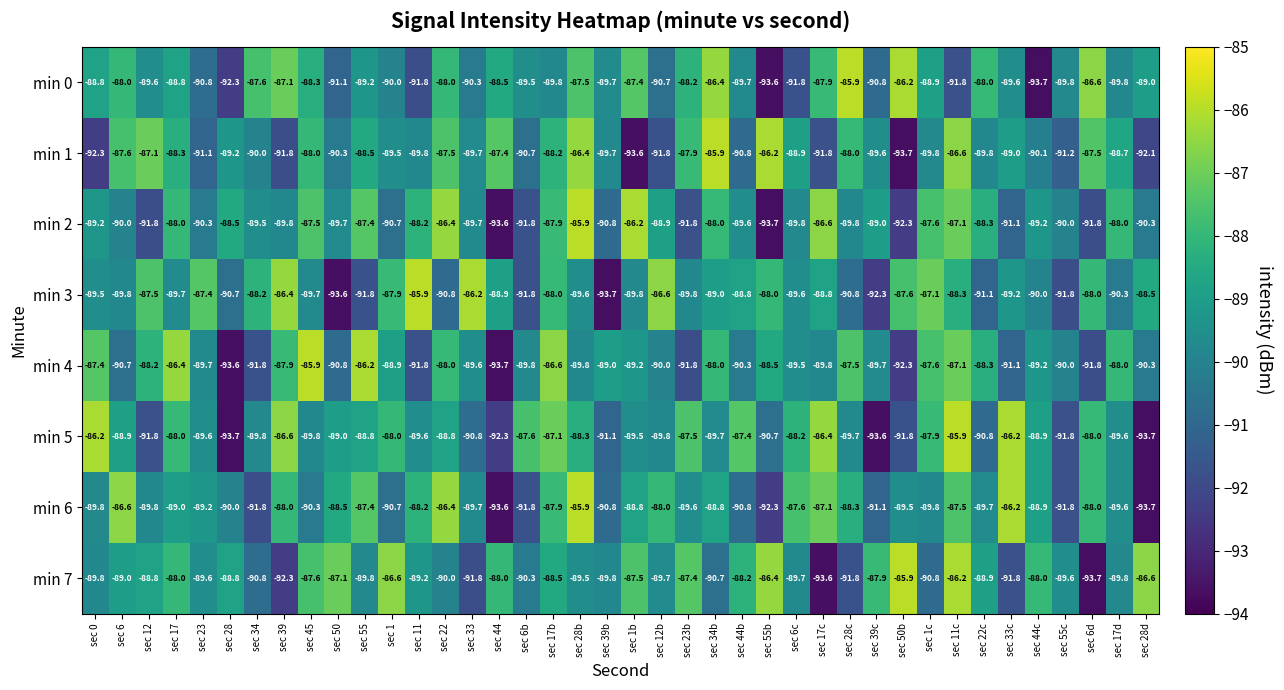

Which series changed the most between sec 50 and sec 33?

min 3